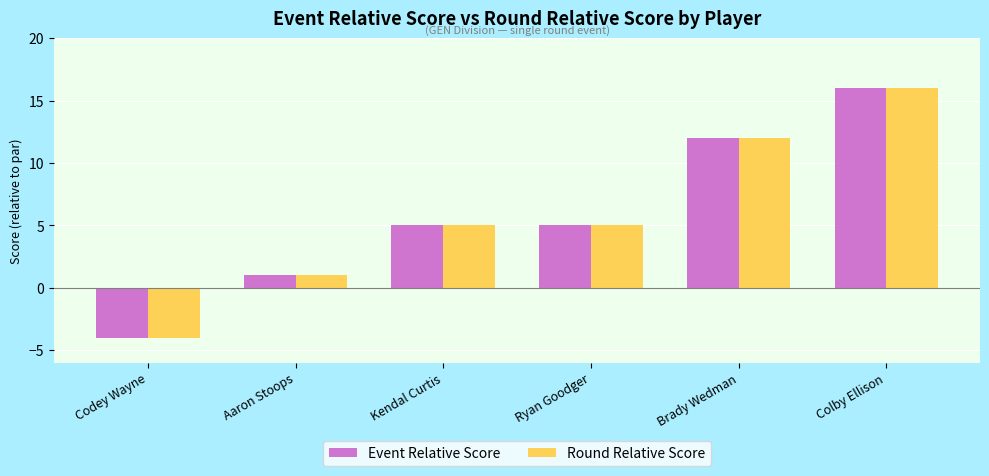

At which category is the sum across all series the highest?

Colby Ellison